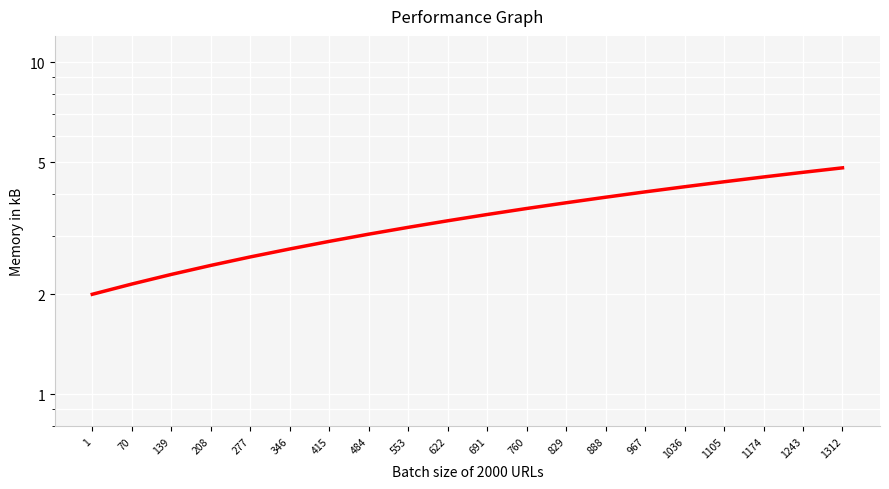

The value at 139 is 1.1. True or false?

False